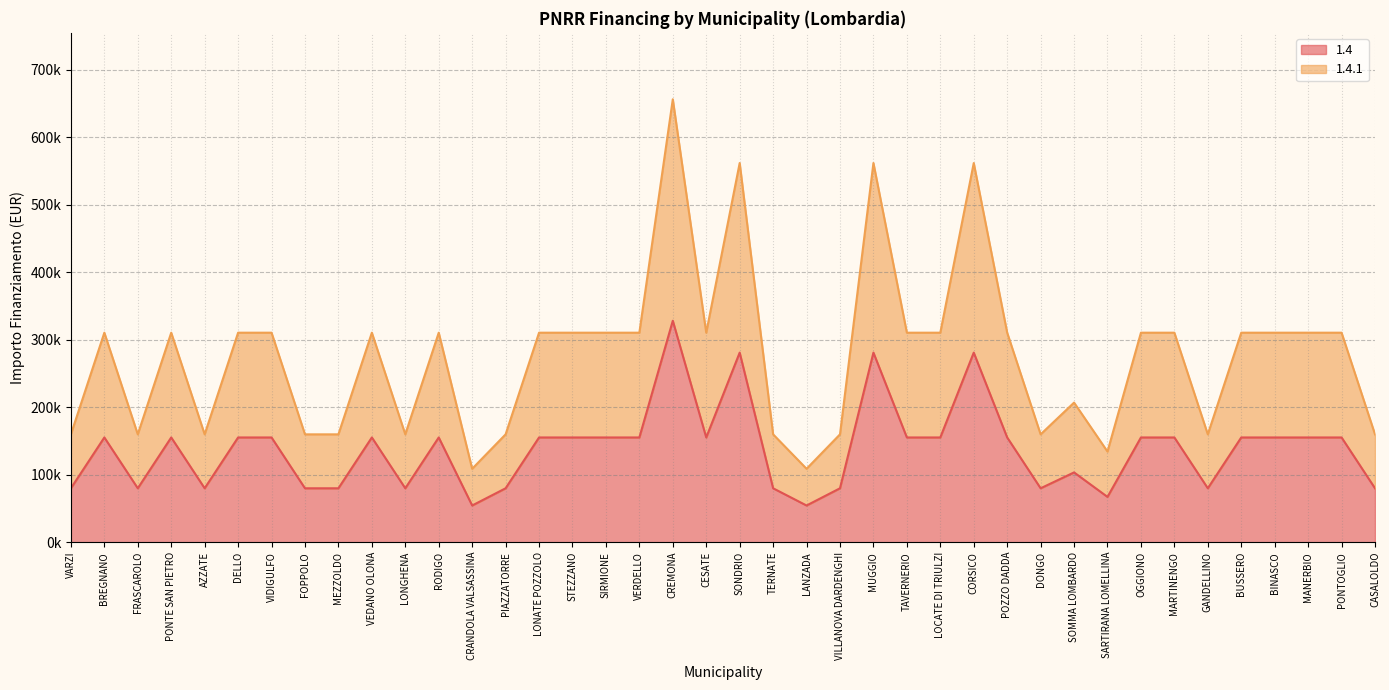

What is the value of the 1.4.1 point at the 5th from the left?

159844